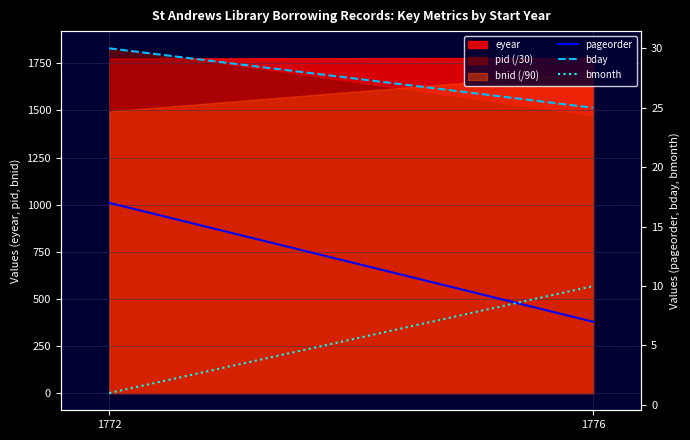

The value of bday at 1776 is 25. True or false?

True